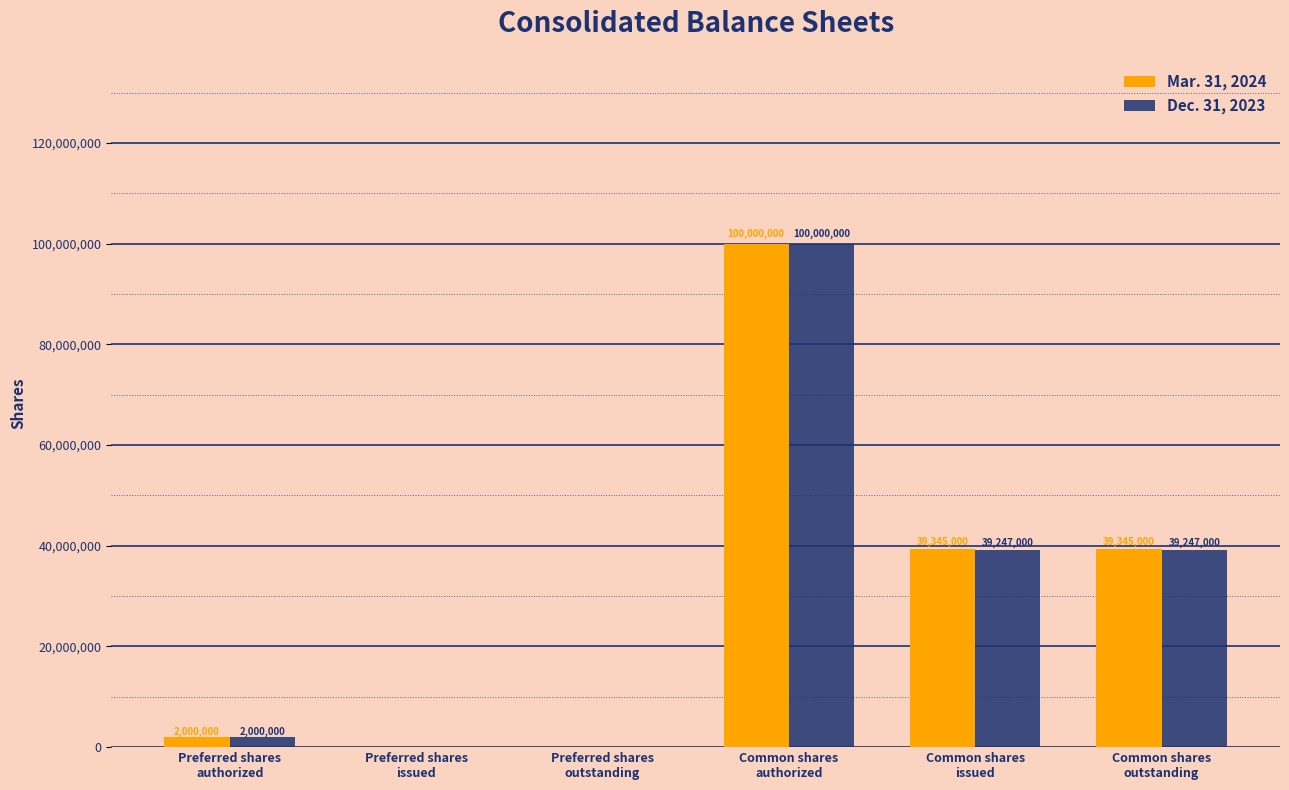

Which series has the largest total across all categories?

Mar. 31, 2024